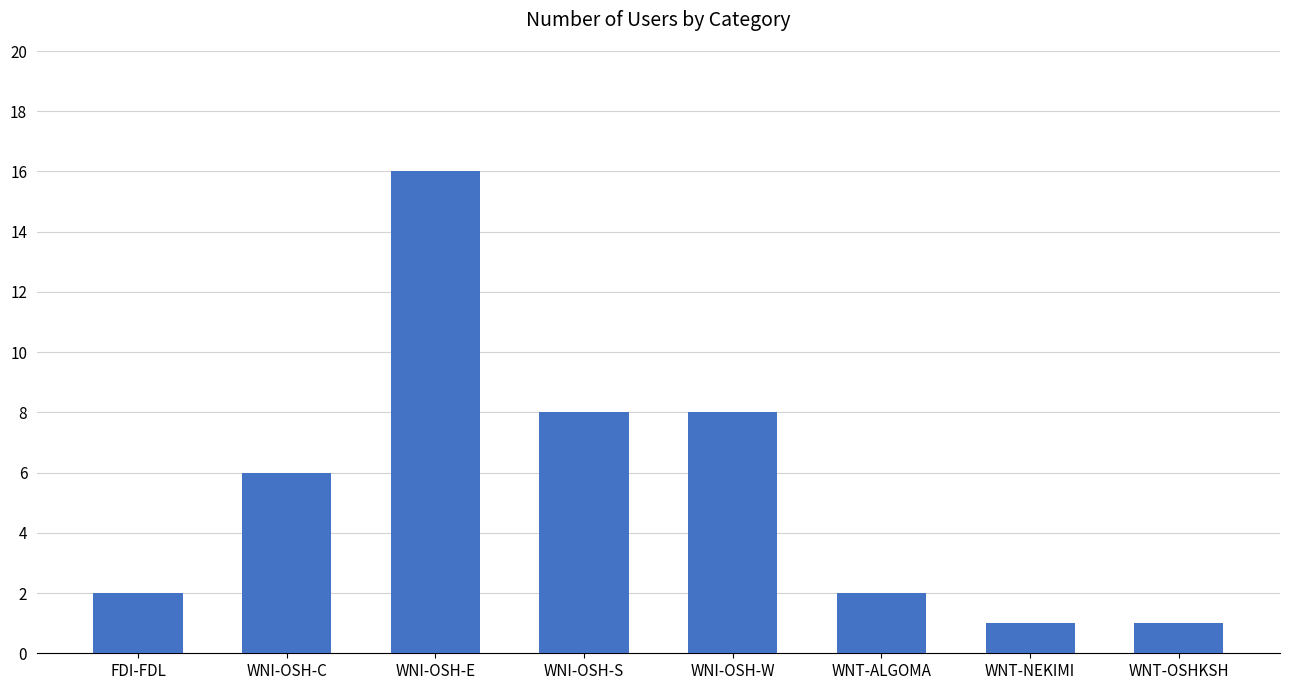

How many bars are there in total?

8